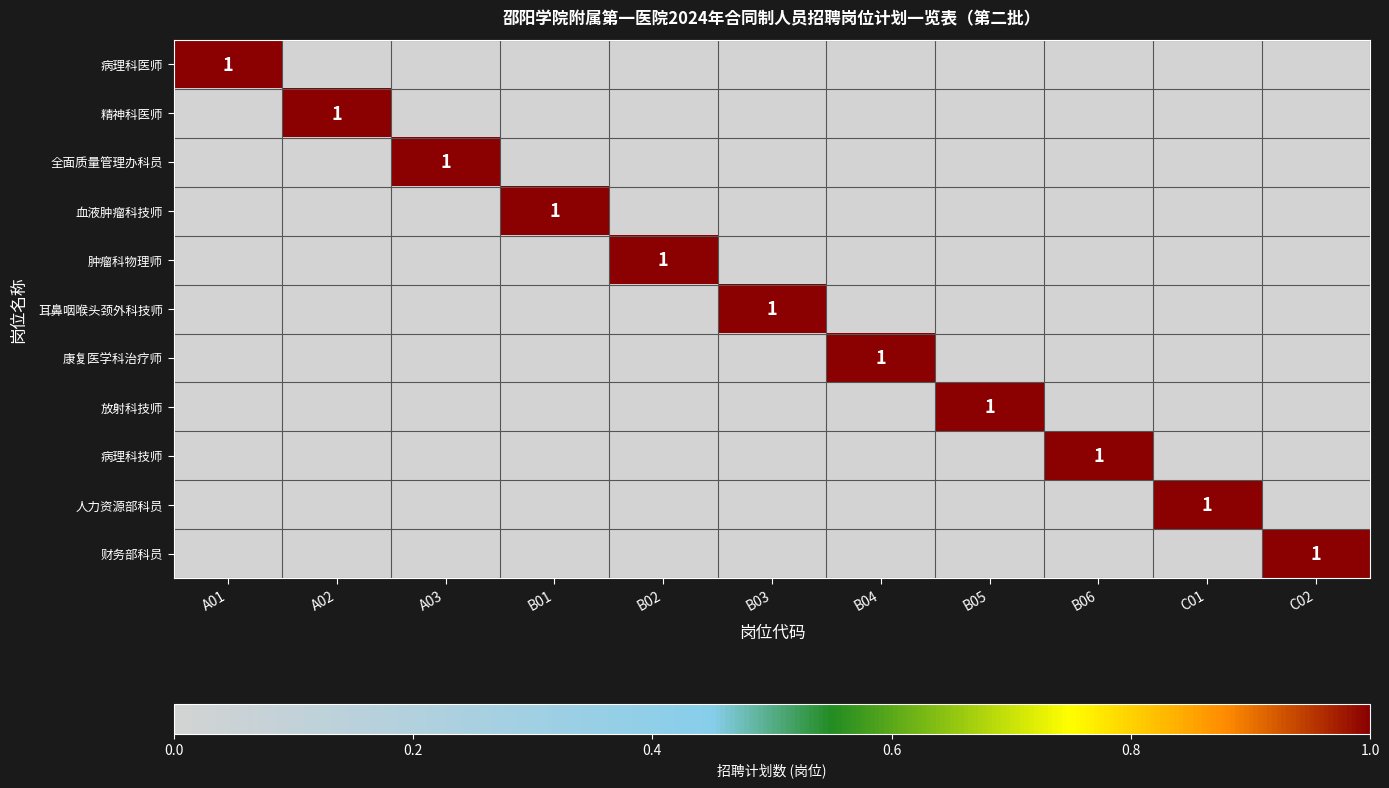

Is it true that 康复医学科治疗师 equals 1 at B04?

True